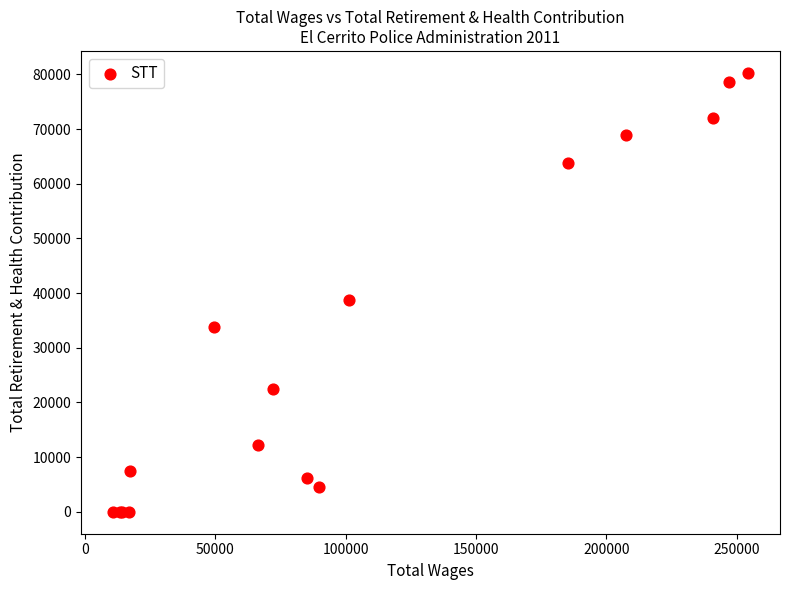

What Y value in the scatter plot is closest to 40132?

38820